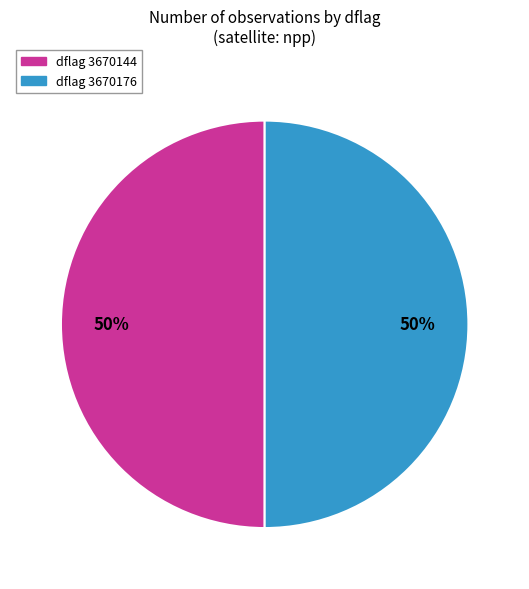

To the nearest percent, what is the average slice percentage?

50%